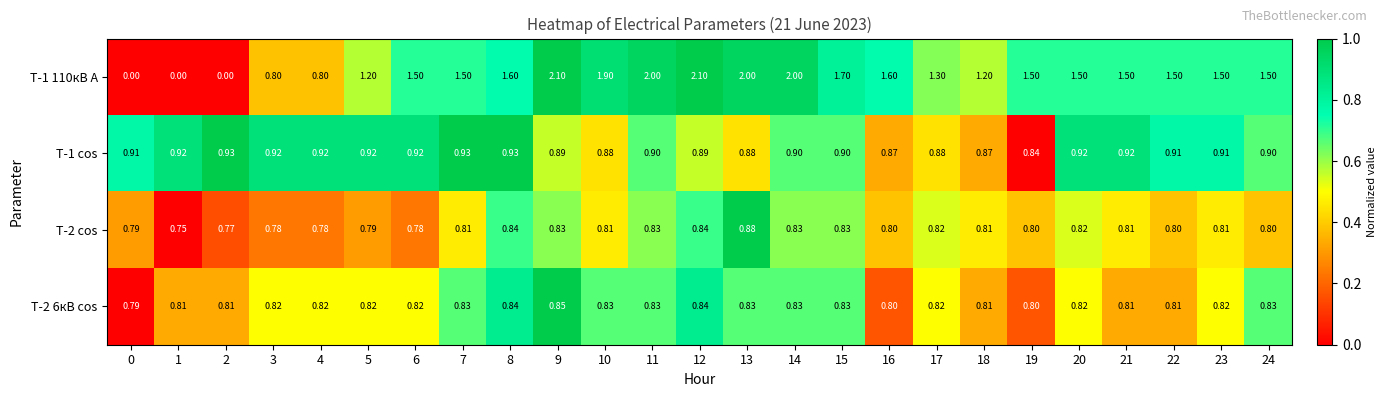

List the series in order of their peak value, lowest first.

Т-2 6кВ cos, Т-2 cos, Т-1 cos, Т-1 110кВ А